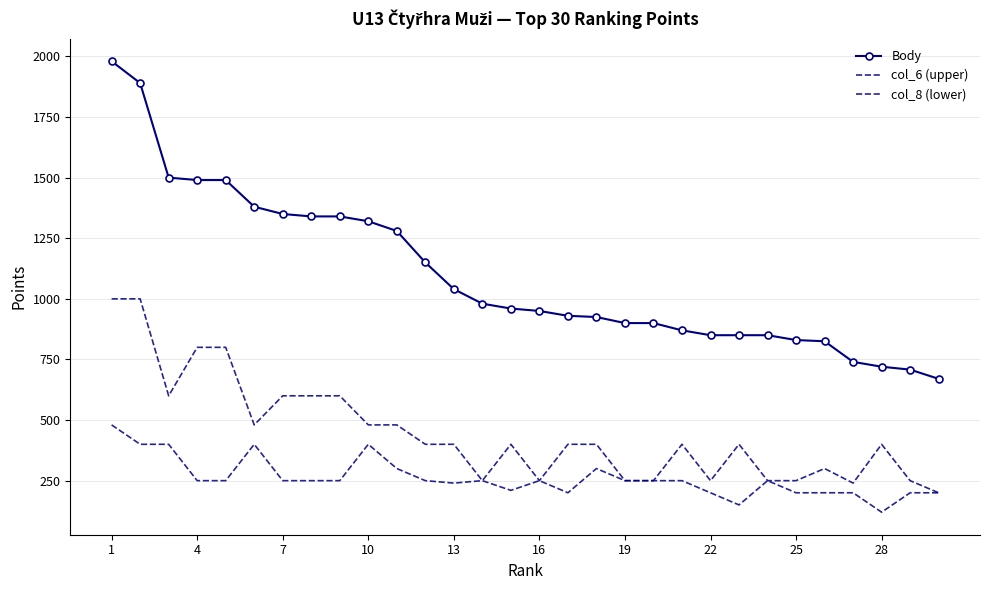

Reading left to right, extract all data points from this chart.

Body: 1980	1890	1500	1490	1490	1380	1350	1340	1340	1320	1280	1150	1040	980	960	950	930	925	900	900	870	850	850	850	830	825	740	720	708	670
col_6 (upper): 1000	1000	600	800	800	480	600	600	600	480	480	400	400	250	400	250	400	400	250	250	400	250	400	250	250	300	240	400	250	200
col_8 (lower): 480	400	400	250	250	400	250	250	250	400	300	250	240	250	210	250	200	300	250	250	250	200	150	250	200	200	200	120	200	200